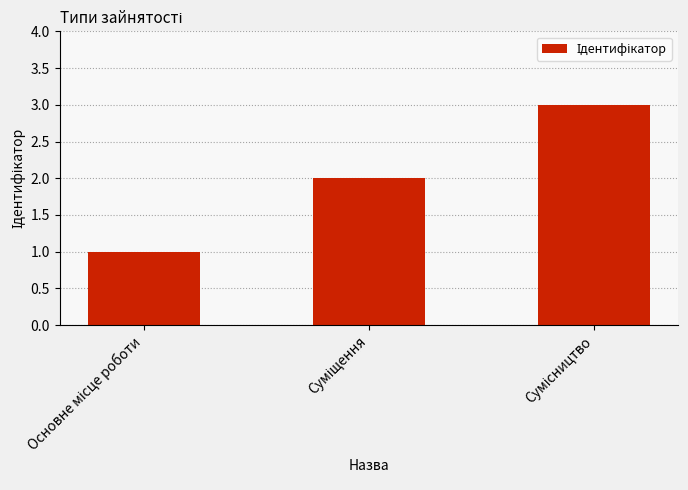

How many series are shown in this chart?

1